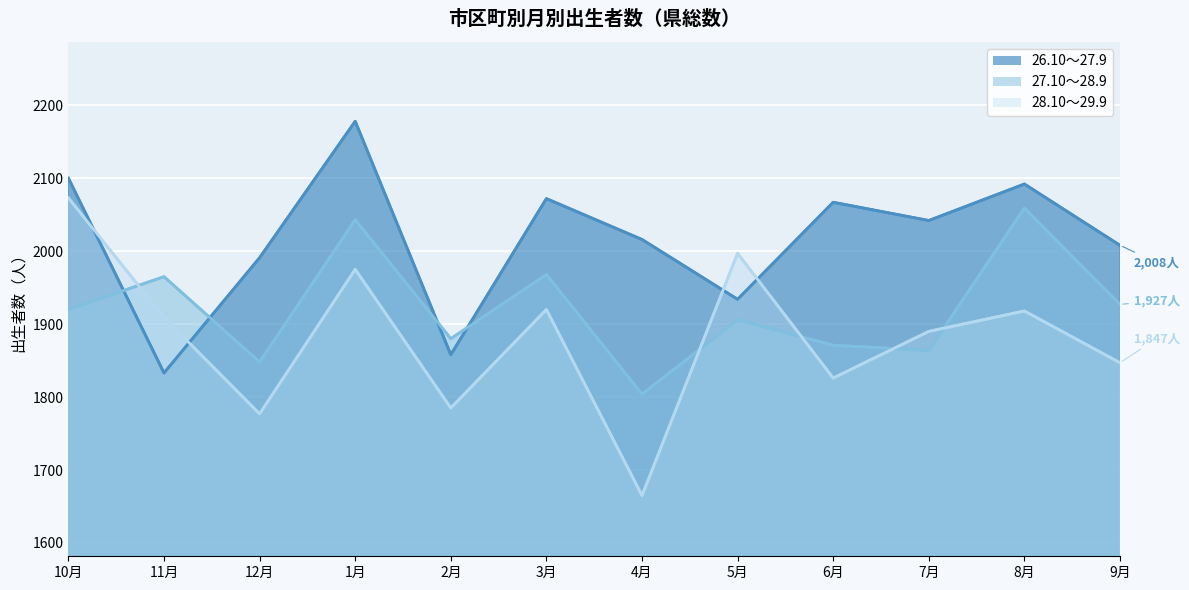

What value does the 27.10～28.9 series have at 11月, to the nearest 10?

1960